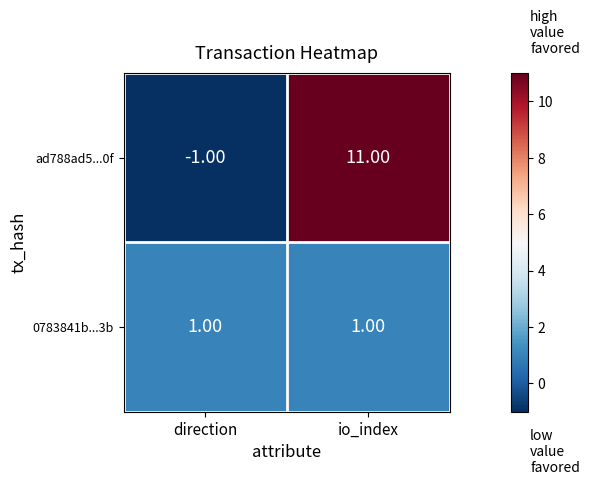

What is the difference between the maximum and minimum values in the ad788ad5...0f series?

12